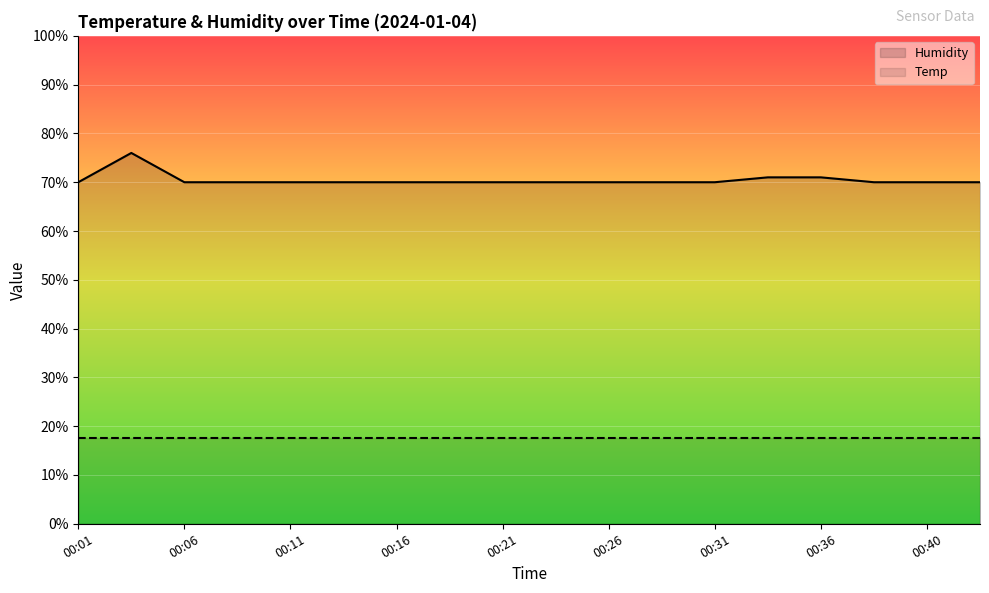

How many data points does each series have?

18